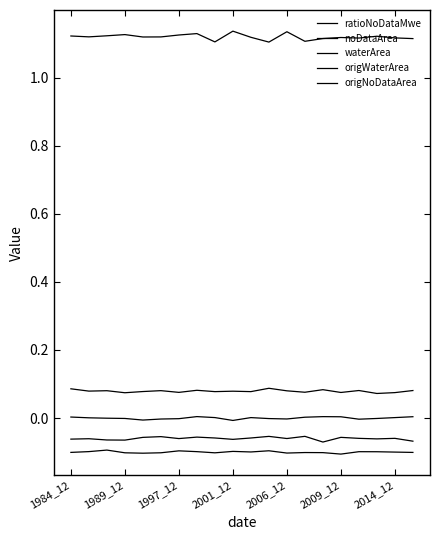

What is the value of the ratioNoDataMwe point at the 13th from the left?

1.1